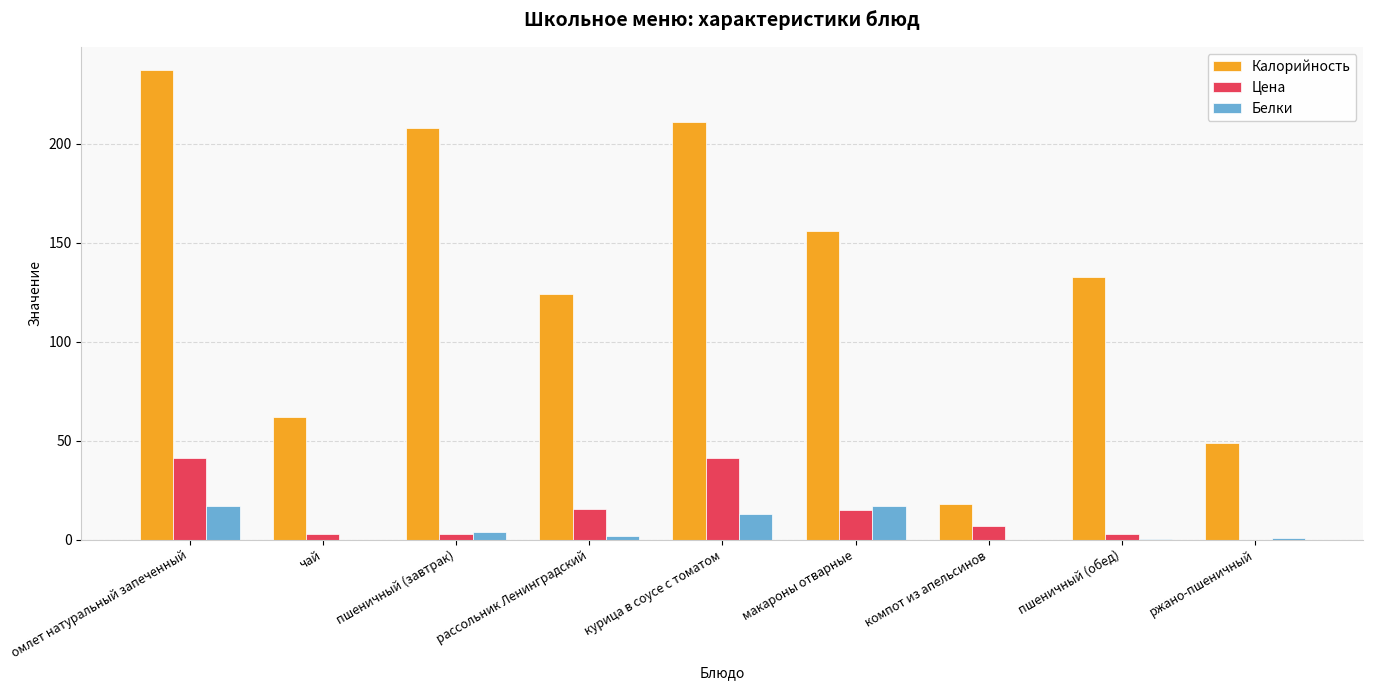

What is the total value across all series at курица в соусе с томатом?

265.0